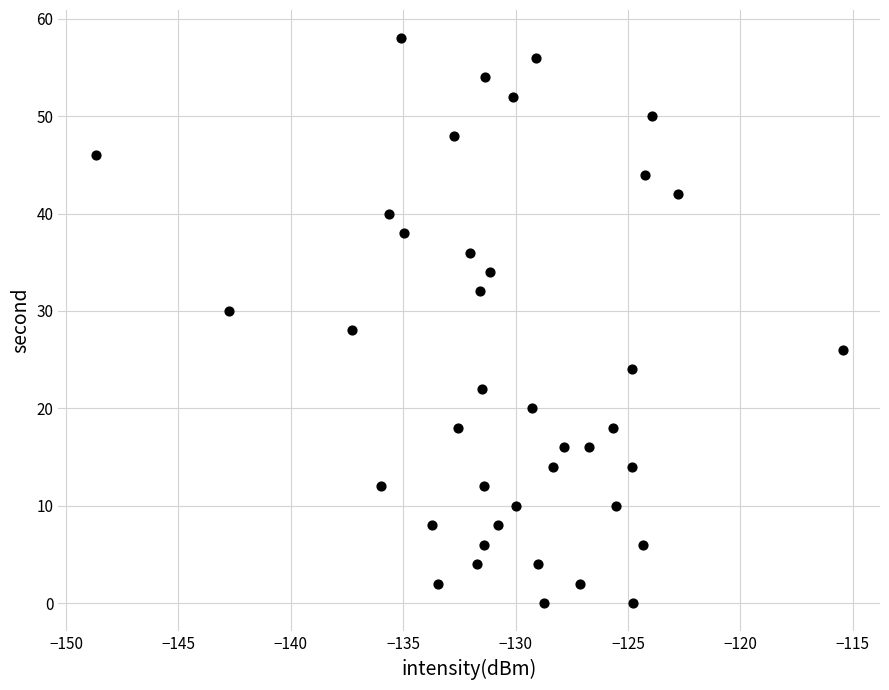

How many data points are displayed?

40